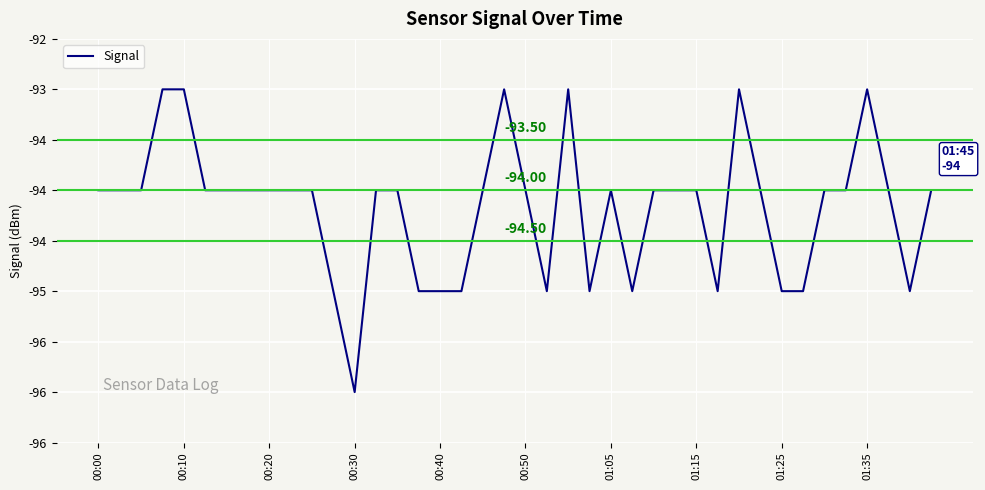

What is the difference between the maximum and second lowest values?

2